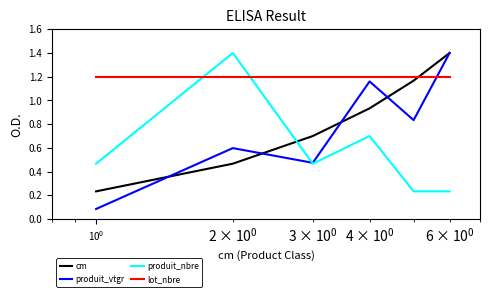

True or false: cm has more than 2 interior local peaks.

False